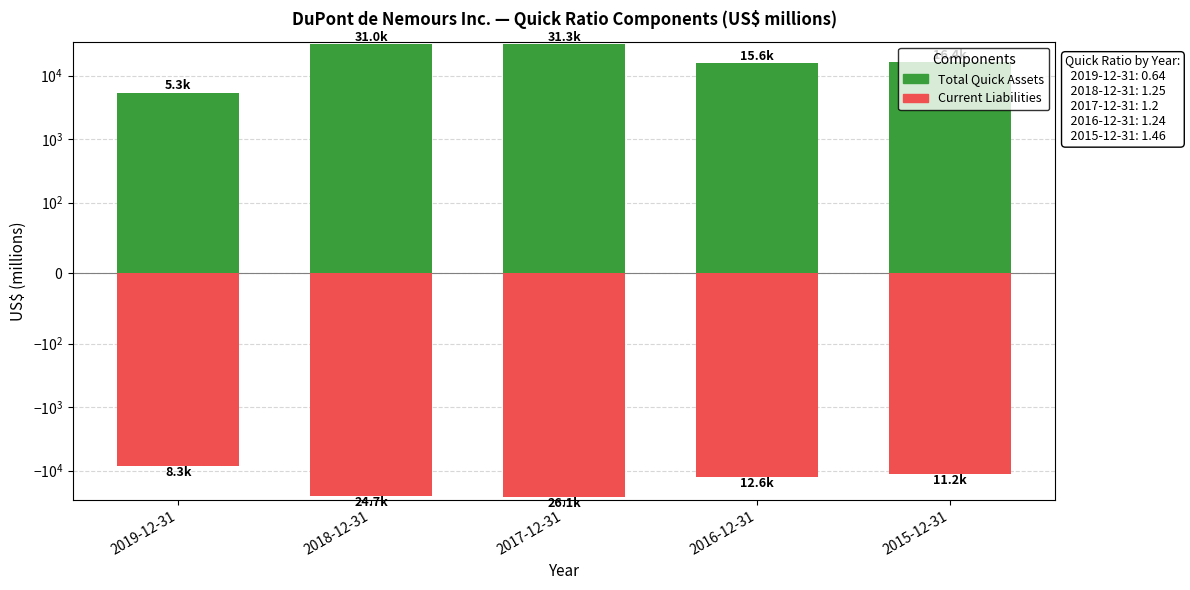

The value of Current Liabilities (negative) at 2017-12-31 is -26128. True or false?

True